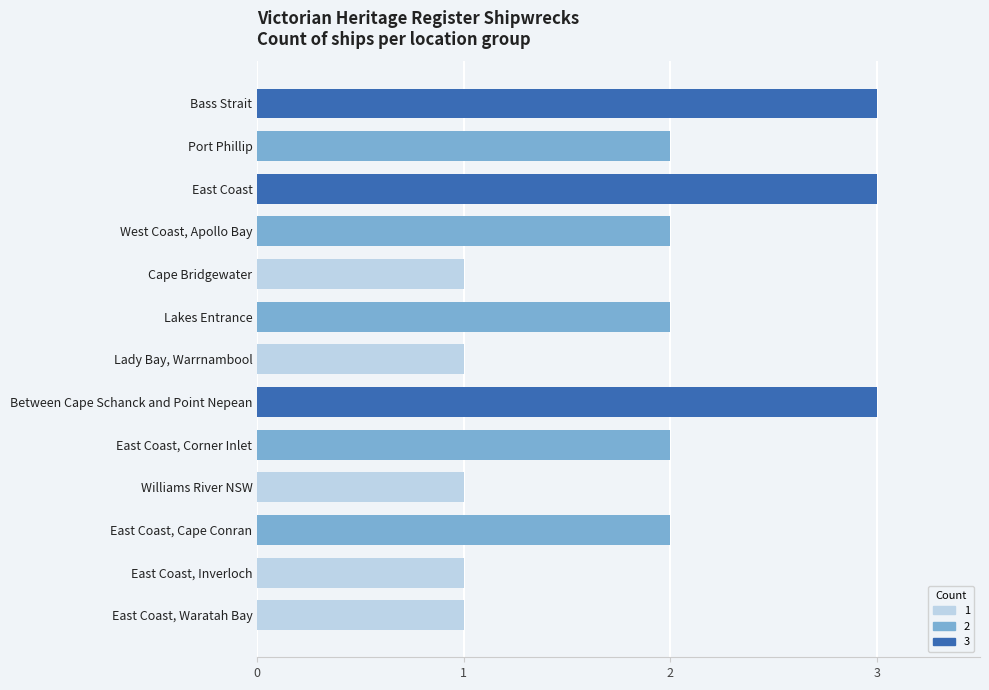

The chart shows a value of 3 at East Coast. True or false?

True